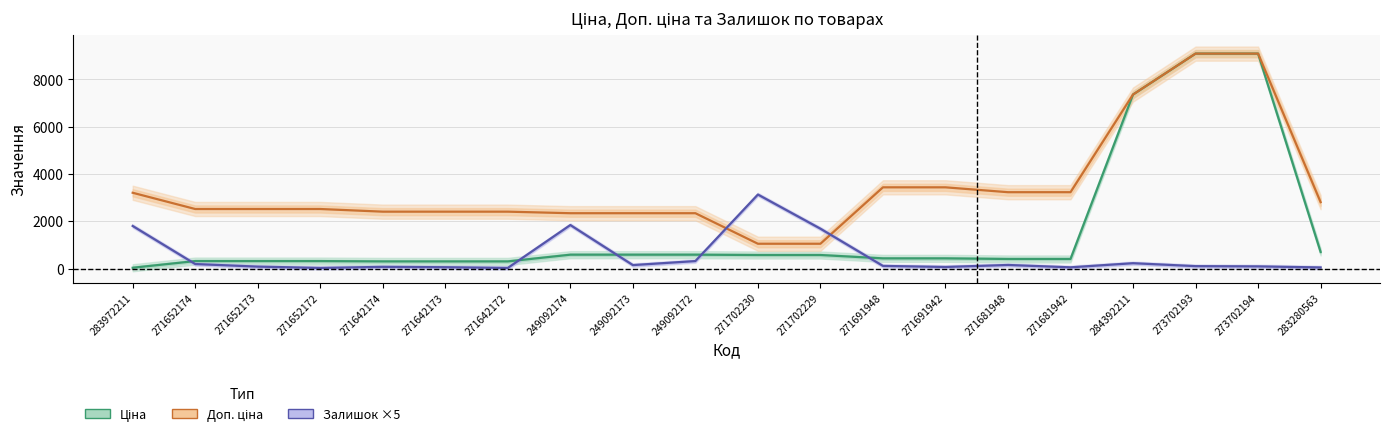

What are all the series names shown in the legend?

Ціна, Доп. ціна, Залишок ×5